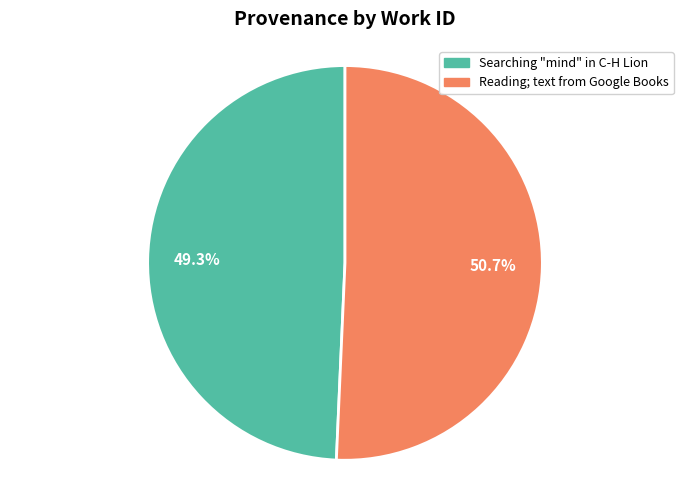

What percentage is the Searching "mind" in C-H Lion slice, to the nearest percent?

49%